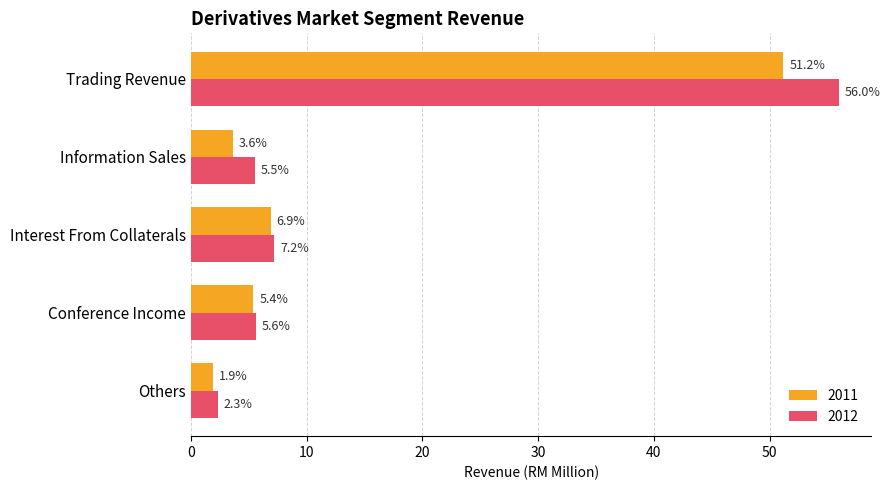

Where is 2012 nearest to the value 29?

Interest From Collaterals